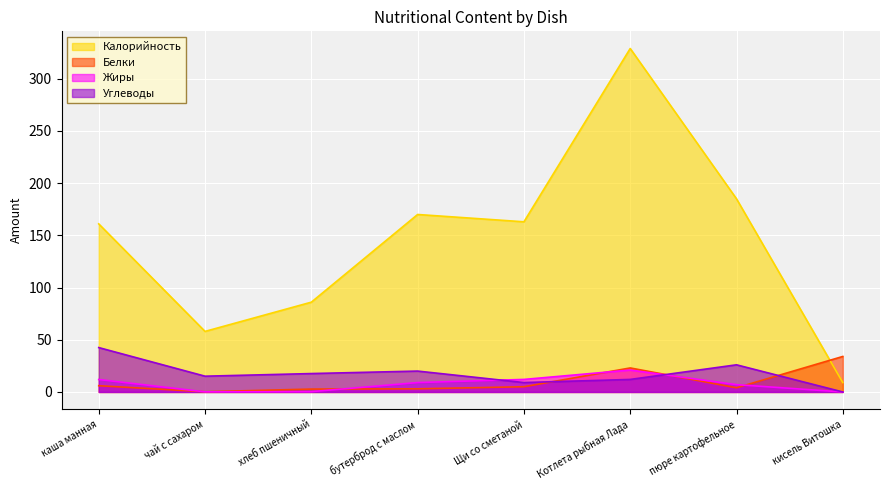

Reading left to right, what are all the values shown in this chart?

Калорийность: 161.0	58.0	86.0	170.0	163.0	329.0	185.0	9.0
Белки: 6.0	0.2	2.8	3.0	5.0	23.0	4.0	34.0
Жиры: 11.9	0.1	0.3	9.0	12.0	21.0	7.0	0.0
Углеводы: 42.5	15.1	17.6	20.0	9.0	12.0	26.0	0.0